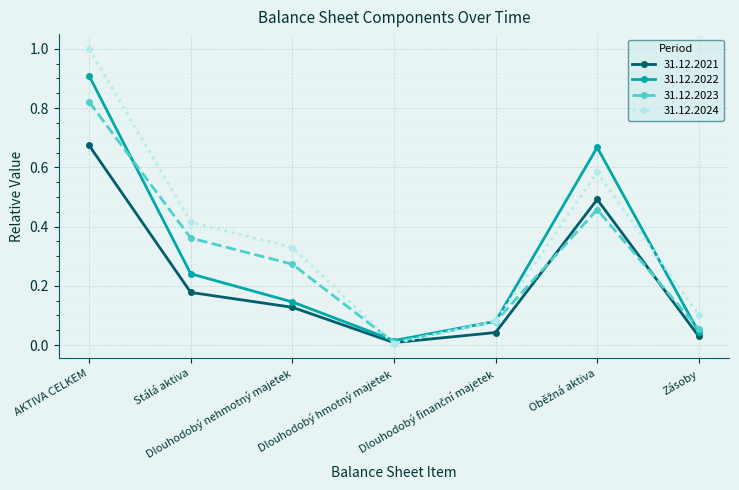

How many interior local valleys does the 31.12.2022 series have?

1